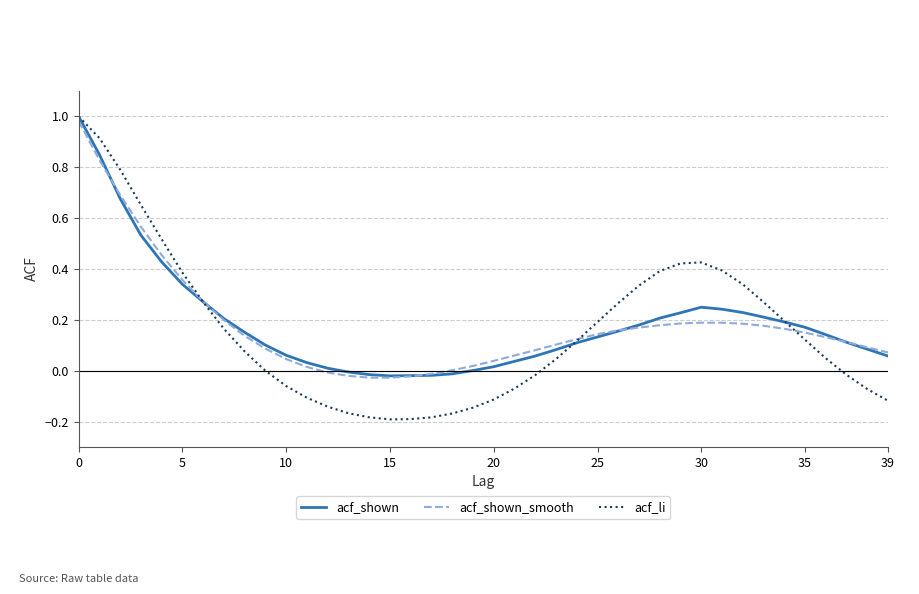

Which series has the largest range (max minus min)?

acf_li